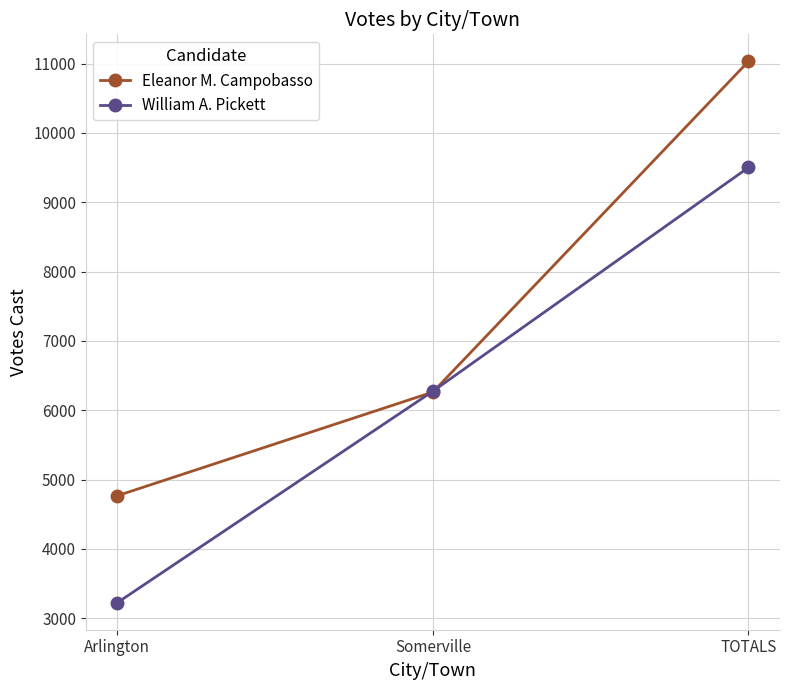

What value does the Eleanor M. Campobasso series have at Arlington?

4768